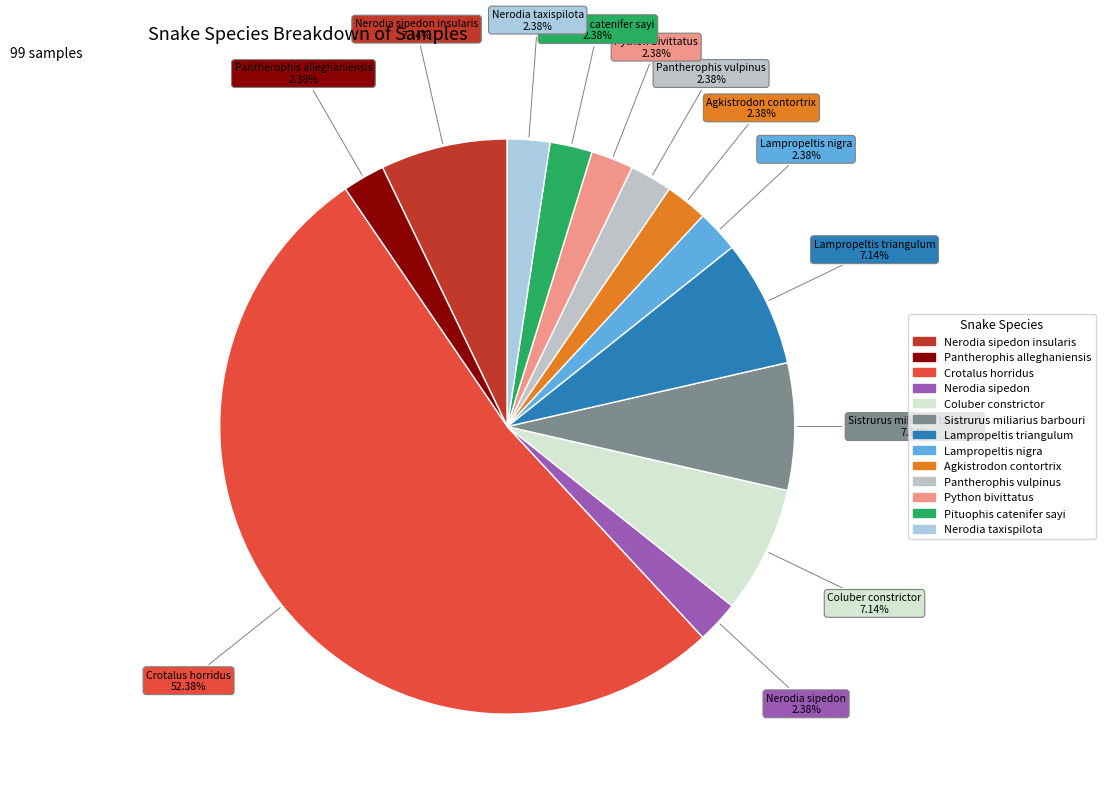

How many slices are in this pie chart?

13